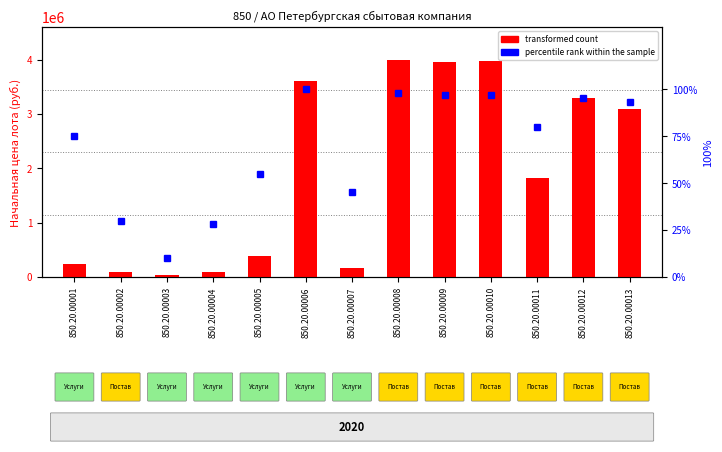

What are all the series names shown in the legend?

transformed count, percentile rank within the sample